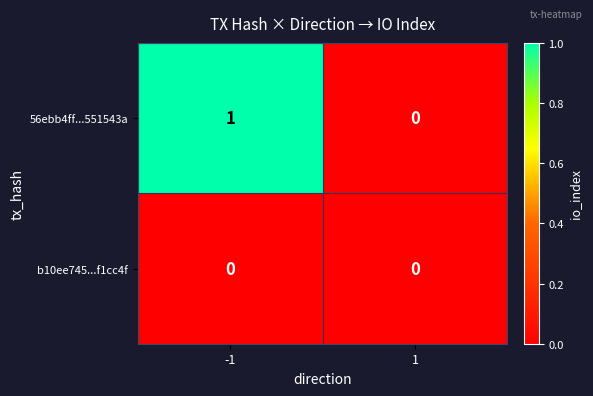

List the series in order of their overall mean, lowest first.

b10ee745...f1cc4f, 56ebb4ff...551543a